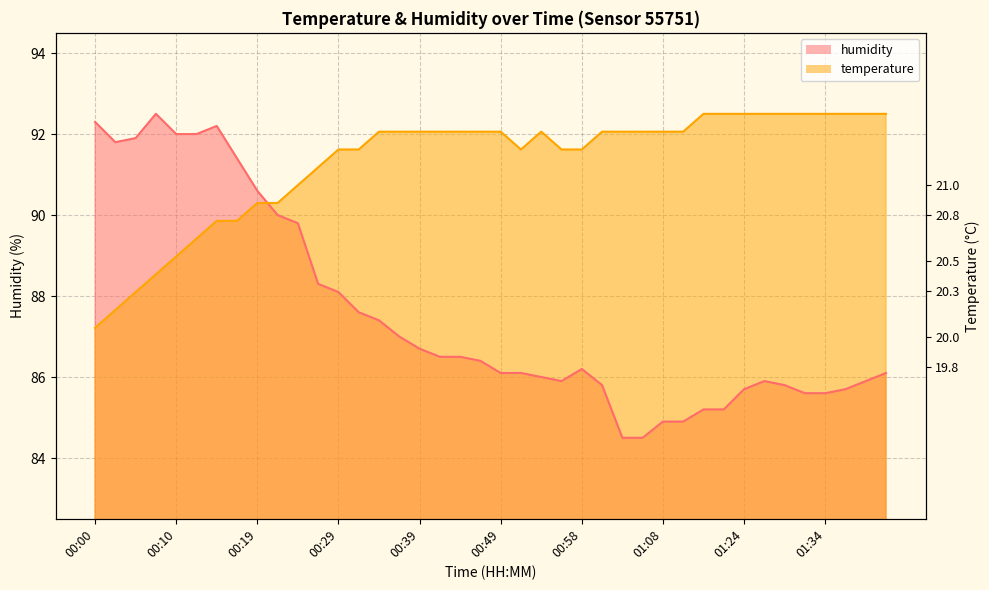

Where is humidity nearest to the value 88?

00:29